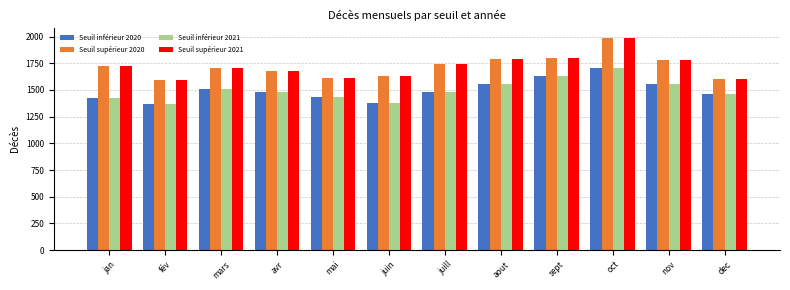

The Seuil inférieur 2021 series shows 1478 at juill. True or false?

True